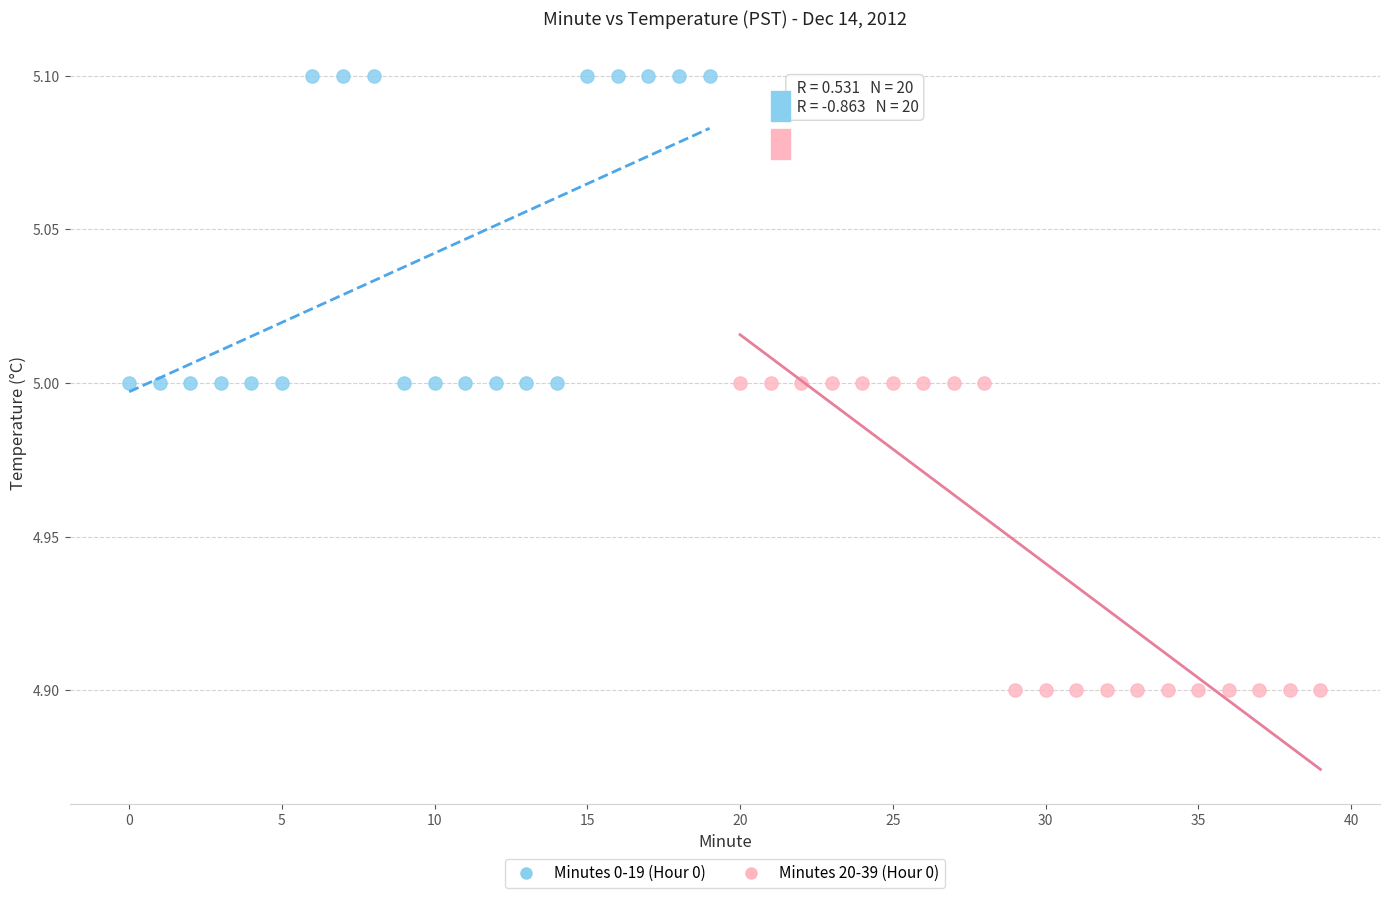

Which series contains the lowest Y value?

Minutes 20-39 (Hour 0)